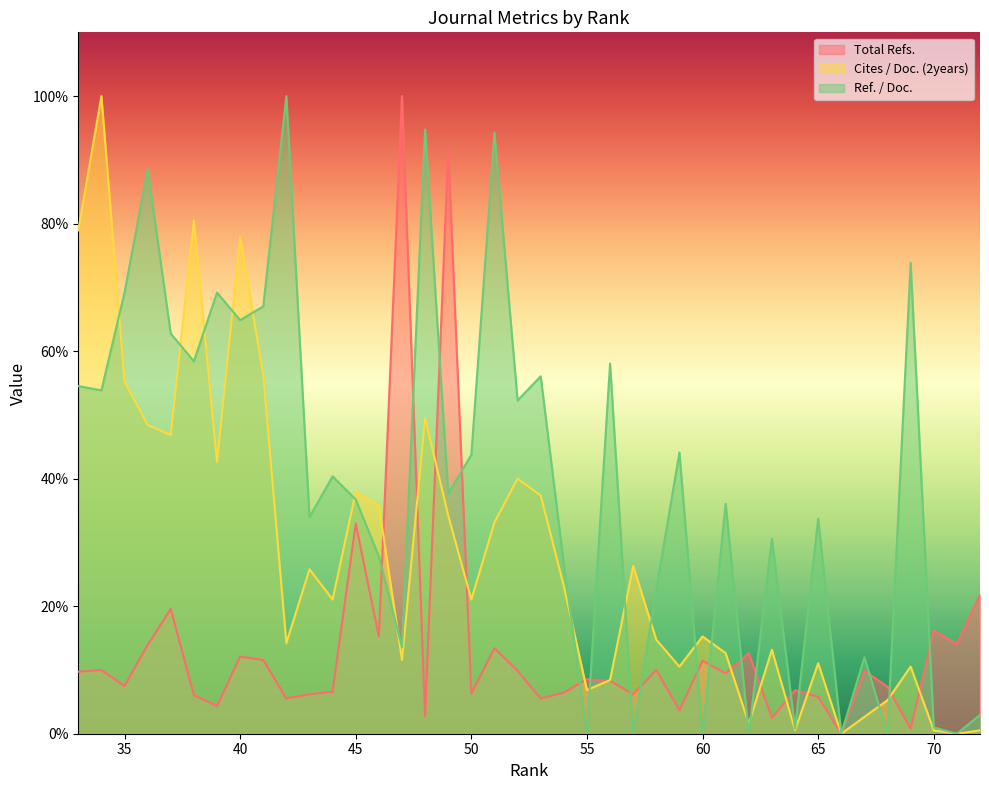

What value does the Total Refs. series have at 71?

14.1